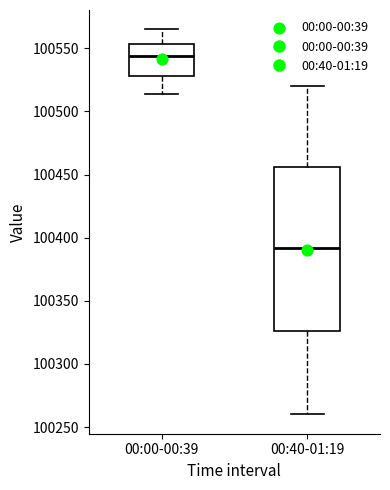

Which box has the highest median line?

00:00-00:39